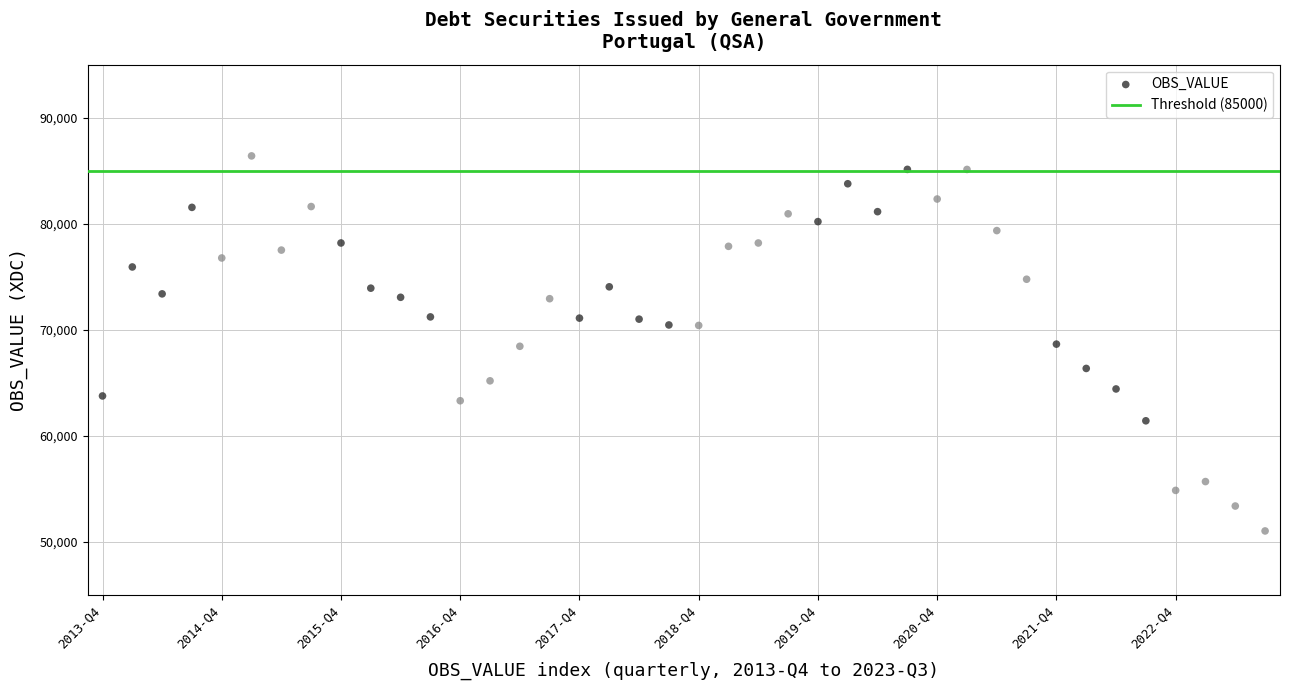

What is the range of Y values (max minus min)?

35387.2